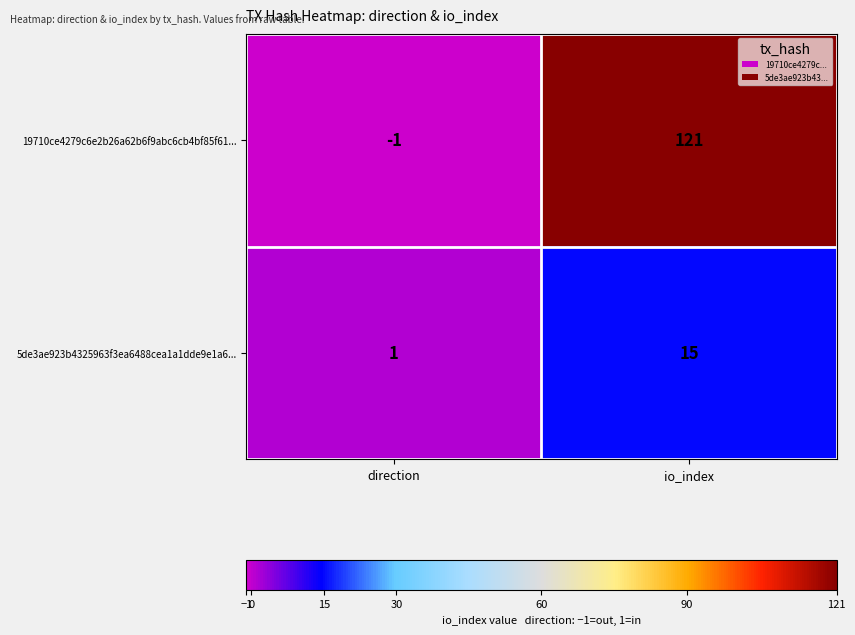

True or false: 19710ce4279c6e2b26a62b6f9abc6cb4bf85f61... has a value of -2 at direction.

False